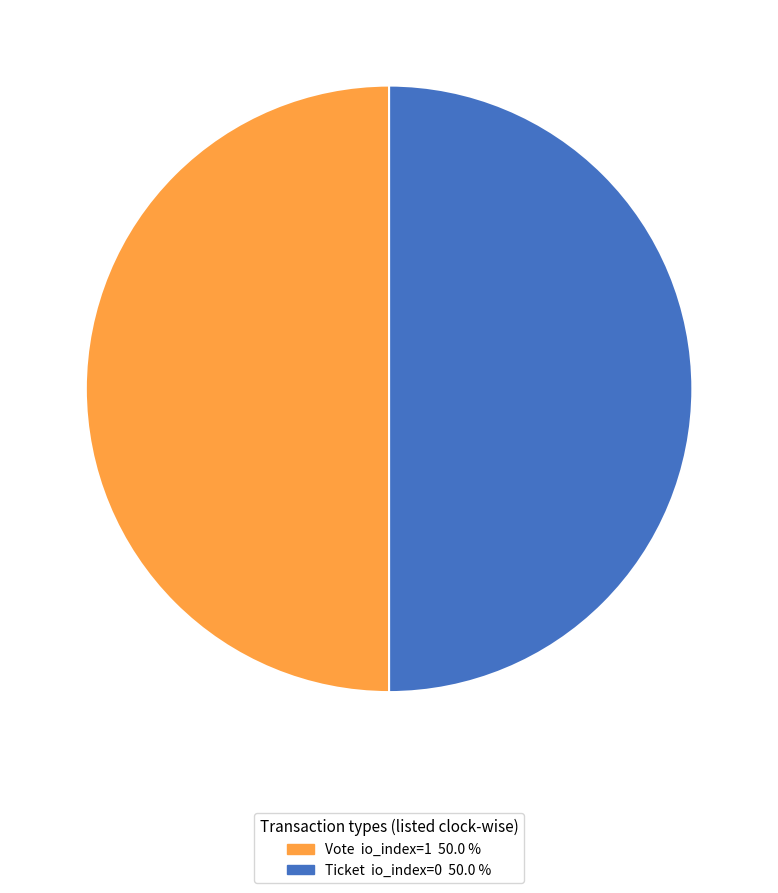

Rank the categories by value from highest to lowest.

Vote (io_index=1), Ticket (io_index=0)